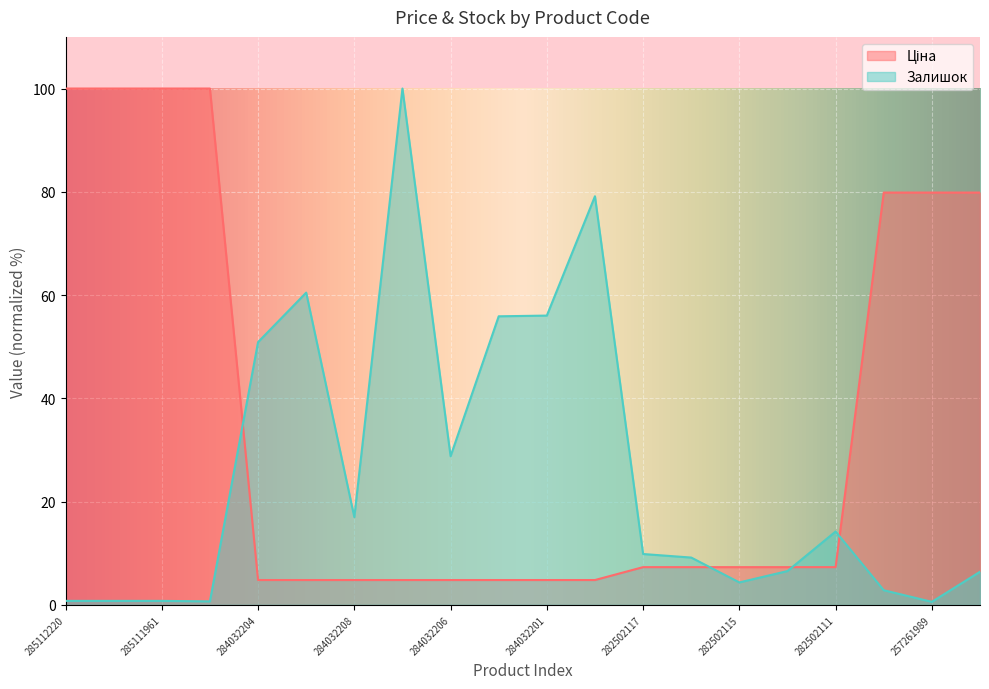

Rank the series at 257261989 from lowest to highest value.

Залишок, Ціна